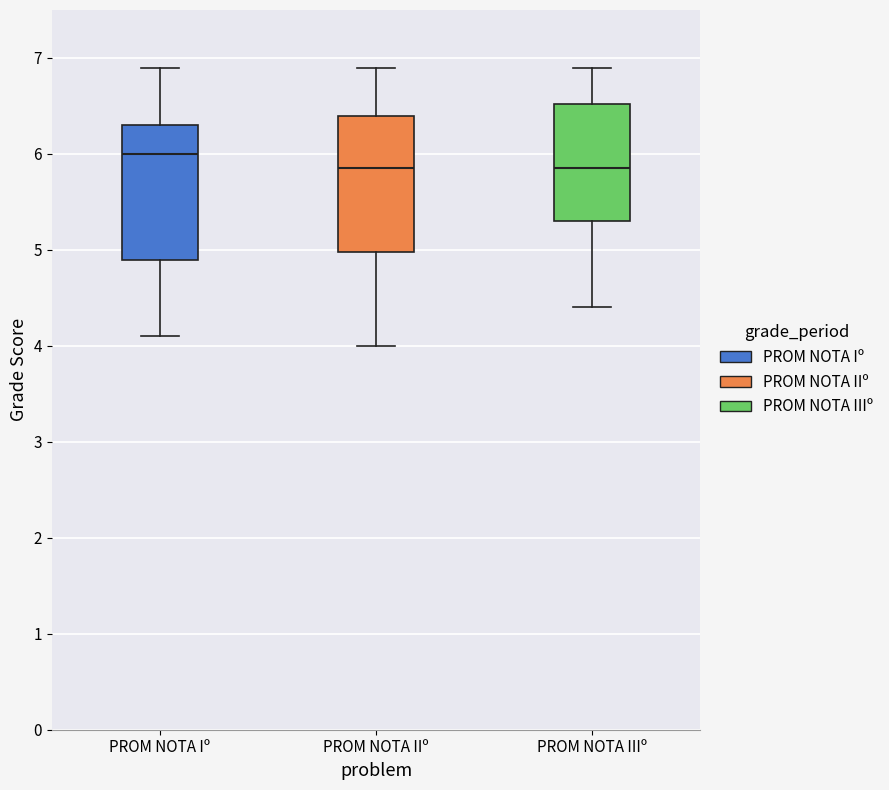

Which box has the highest median line?

PROM NOTA Iº